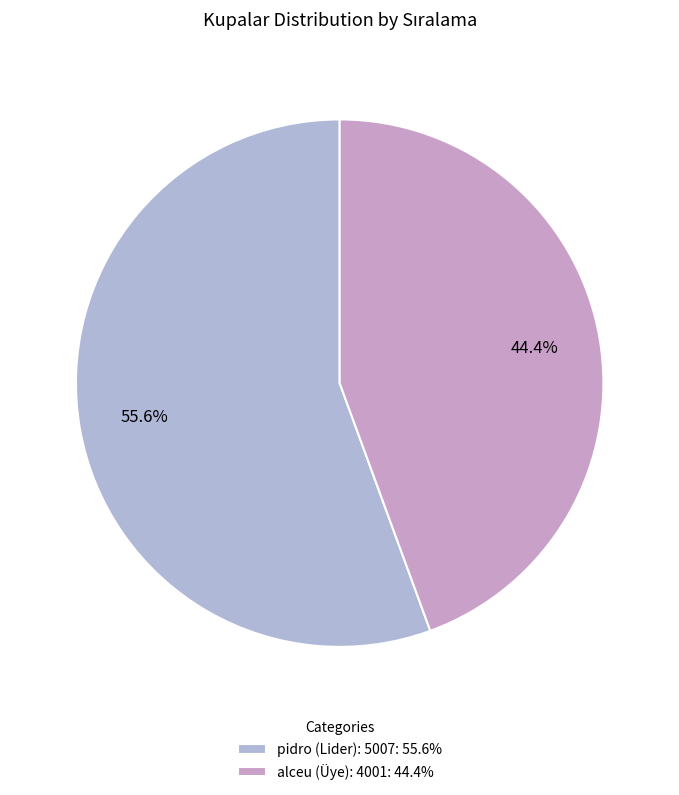

Which category has the biggest portion of the pie?

pidro (Lider): 5007: 55.6%